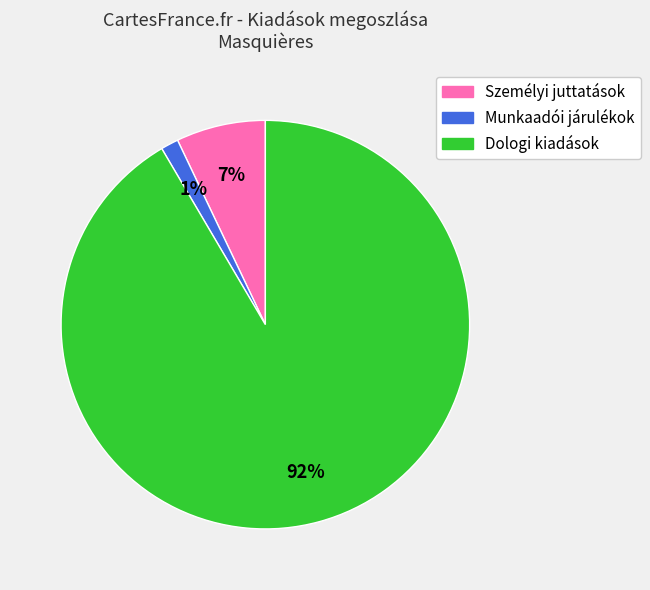

To the nearest percent, what is the average slice percentage?

33%